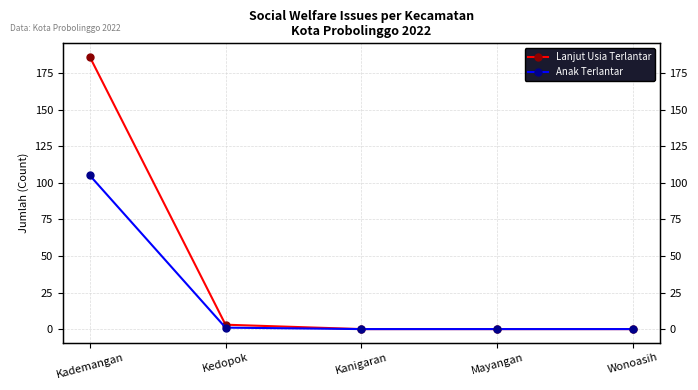

What is the difference between the second highest and minimum values in the Lanjut Usia Terlantar series?

3